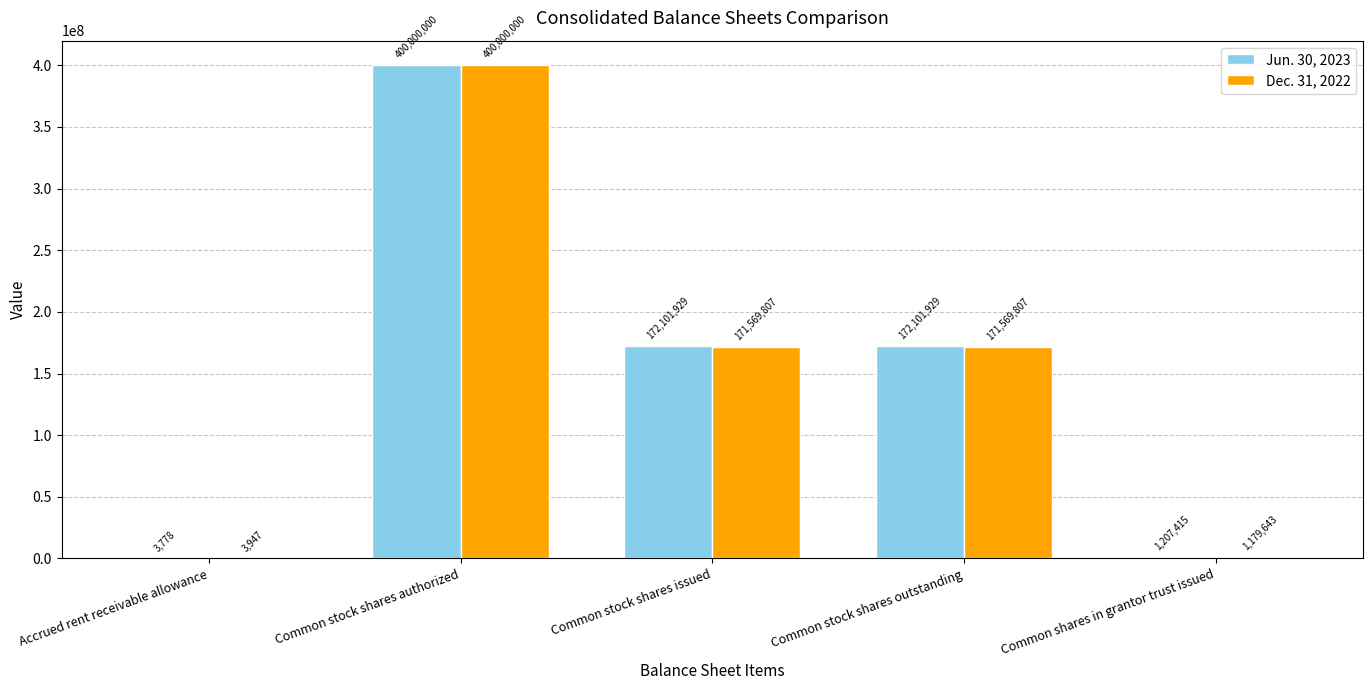

What is the greatest value displayed?

400000000